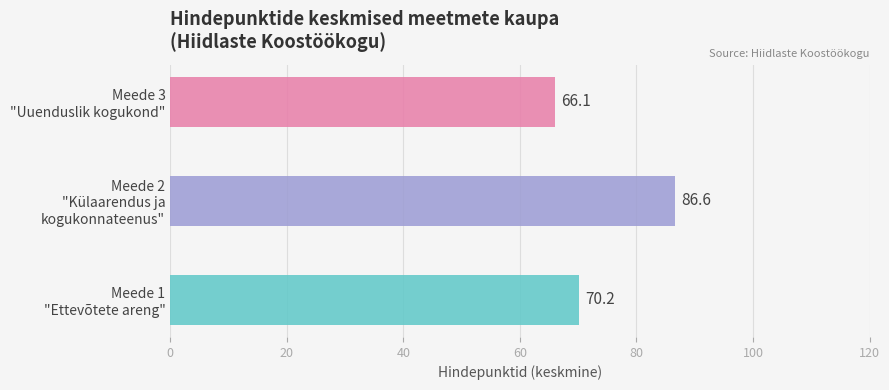

True or false: Meede 1 "Ettevõtete areng" has a value of 150.7 at 3.

False